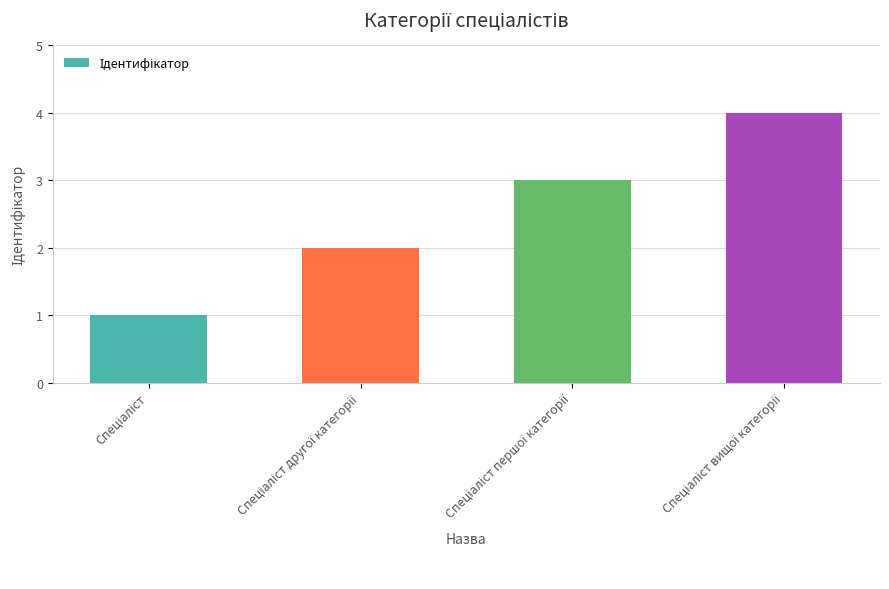

What is the maximum value shown in the chart?

4